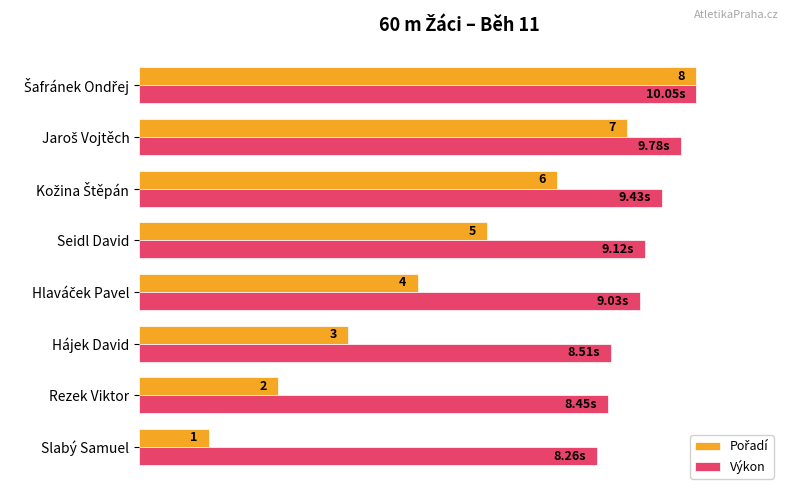

Count the number of data series in this chart.

2